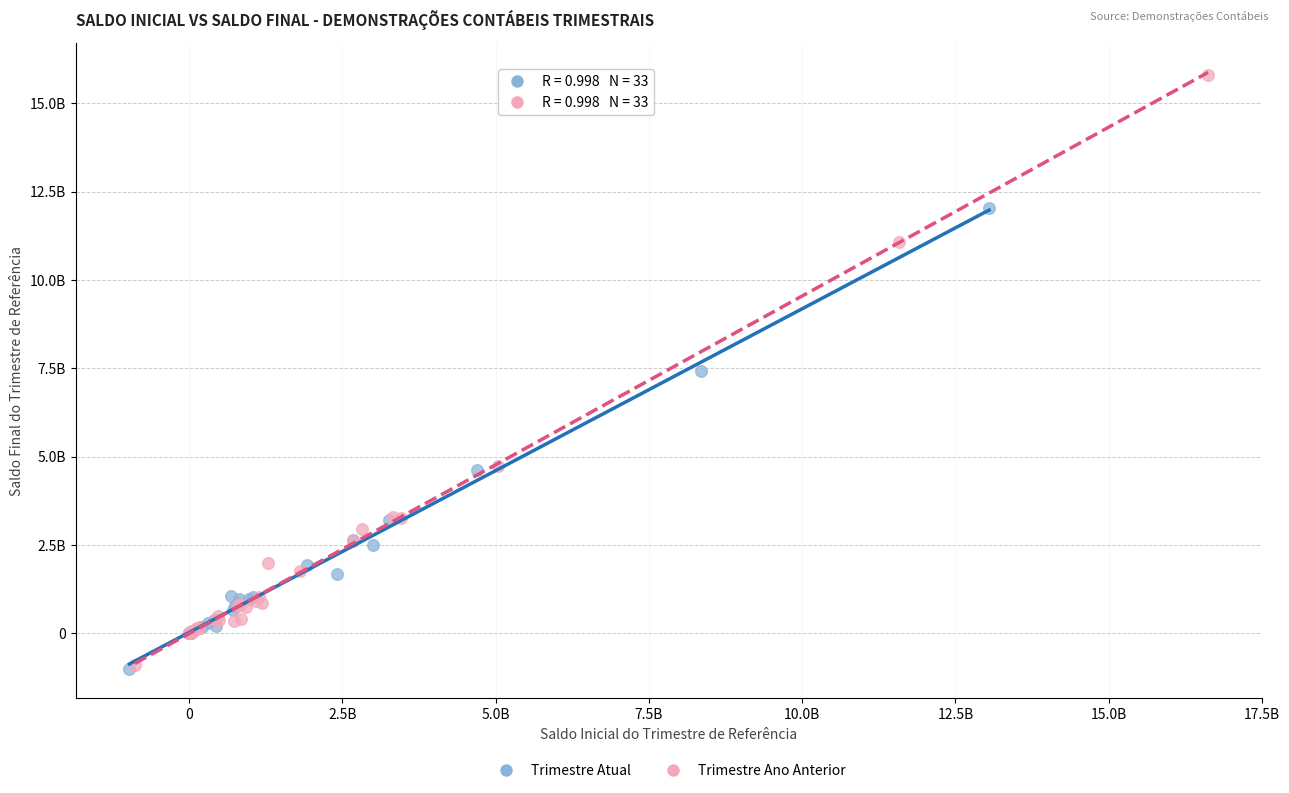

What are all the series names shown in the legend?

Trimestre Atual, Trimestre Ano Anterior